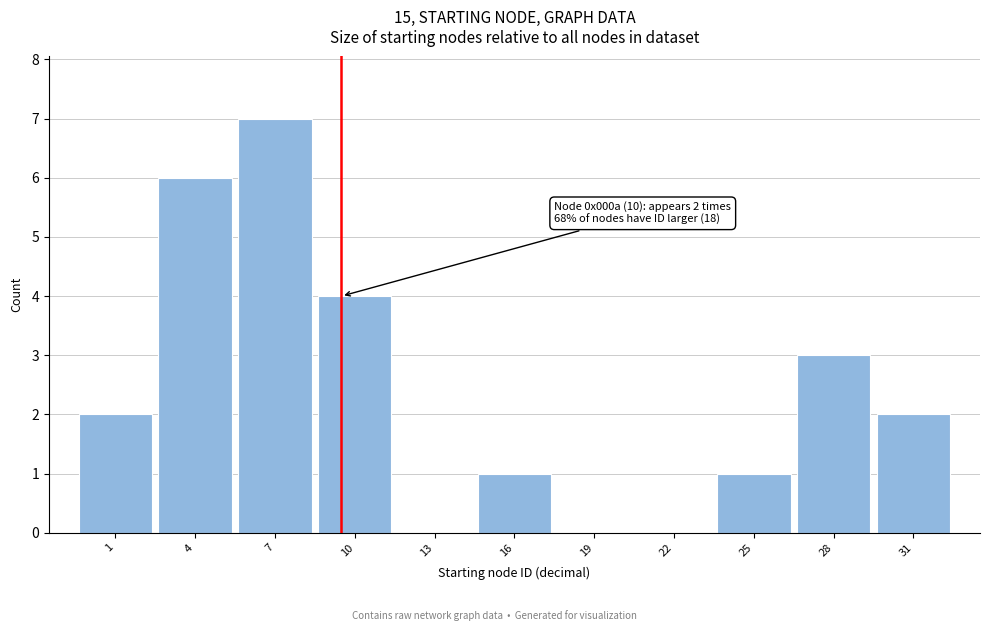

Reading right to left, extract all data points from this chart.

31=2	28=3	25=1	22=0	19=0	16=1	13=0	10=4	7=7	4=6	1=2